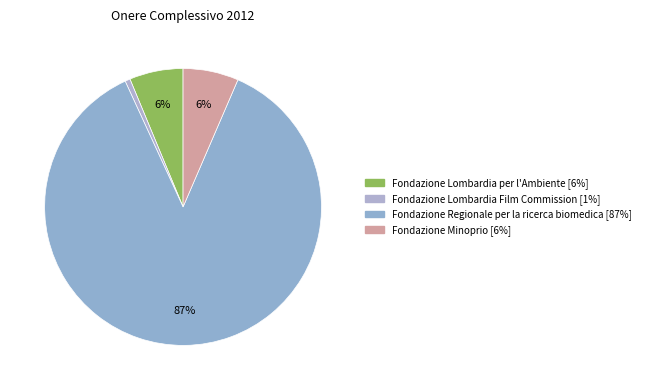

Rank the categories by value from highest to lowest.

Fondazione Regionale per la ricerca biomedica, Fondazione Minoprio, Fondazione Lombardia per l'Ambiente, Fondazione Lombardia Film Commission